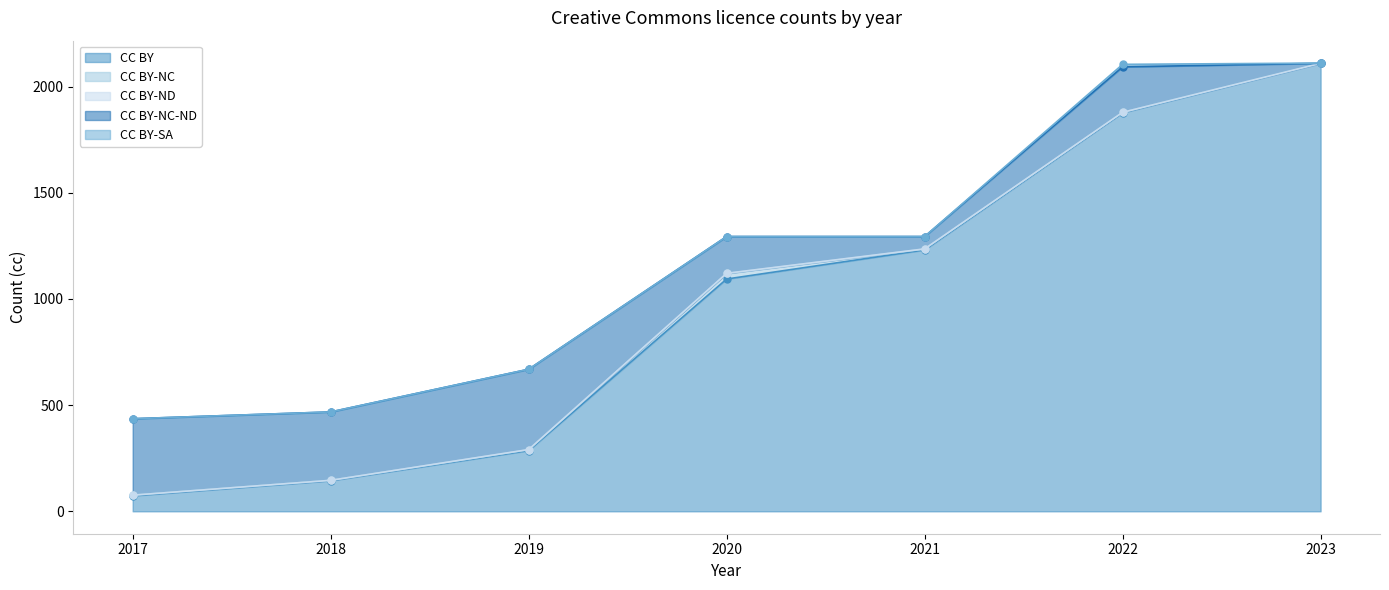

Is the value of CC BY-SA at 2021 greater than the value of CC BY-NC at 2017?

No